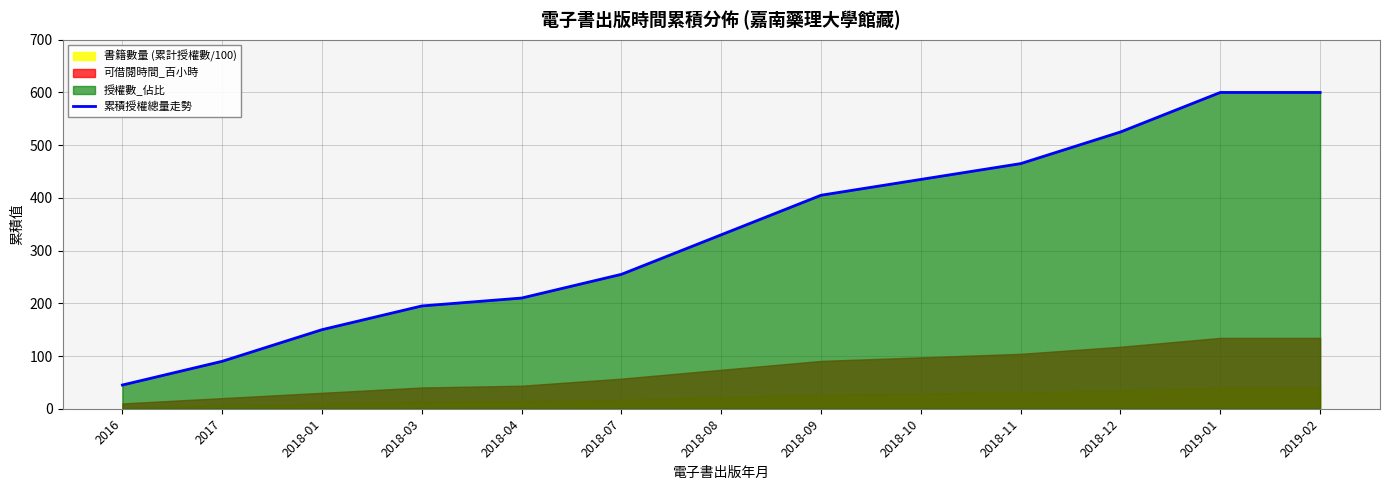

Where does the data first go above 330?

2018-09